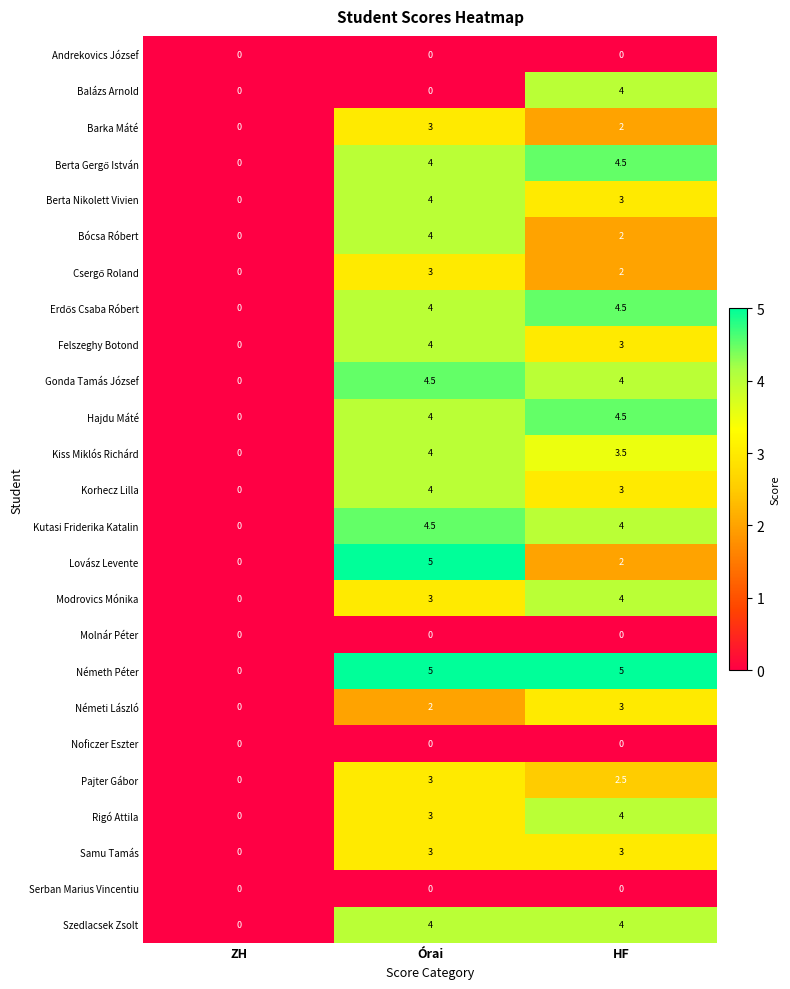

Is it true that Hajdu Máté equals 2.5 at HF?

False